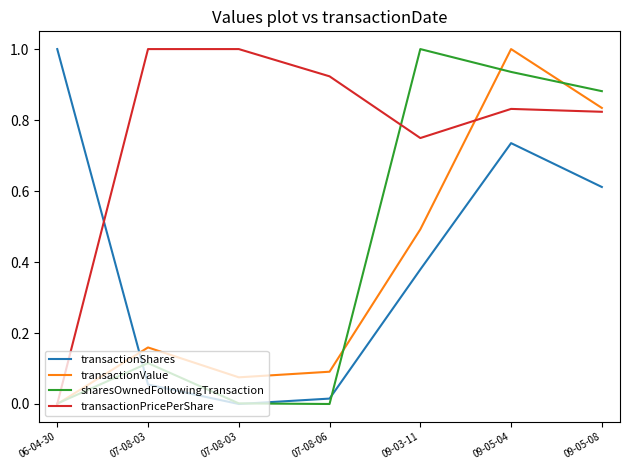

True or false: transactionPricePerShare has a value of -0.3 at 06-04-30.

False